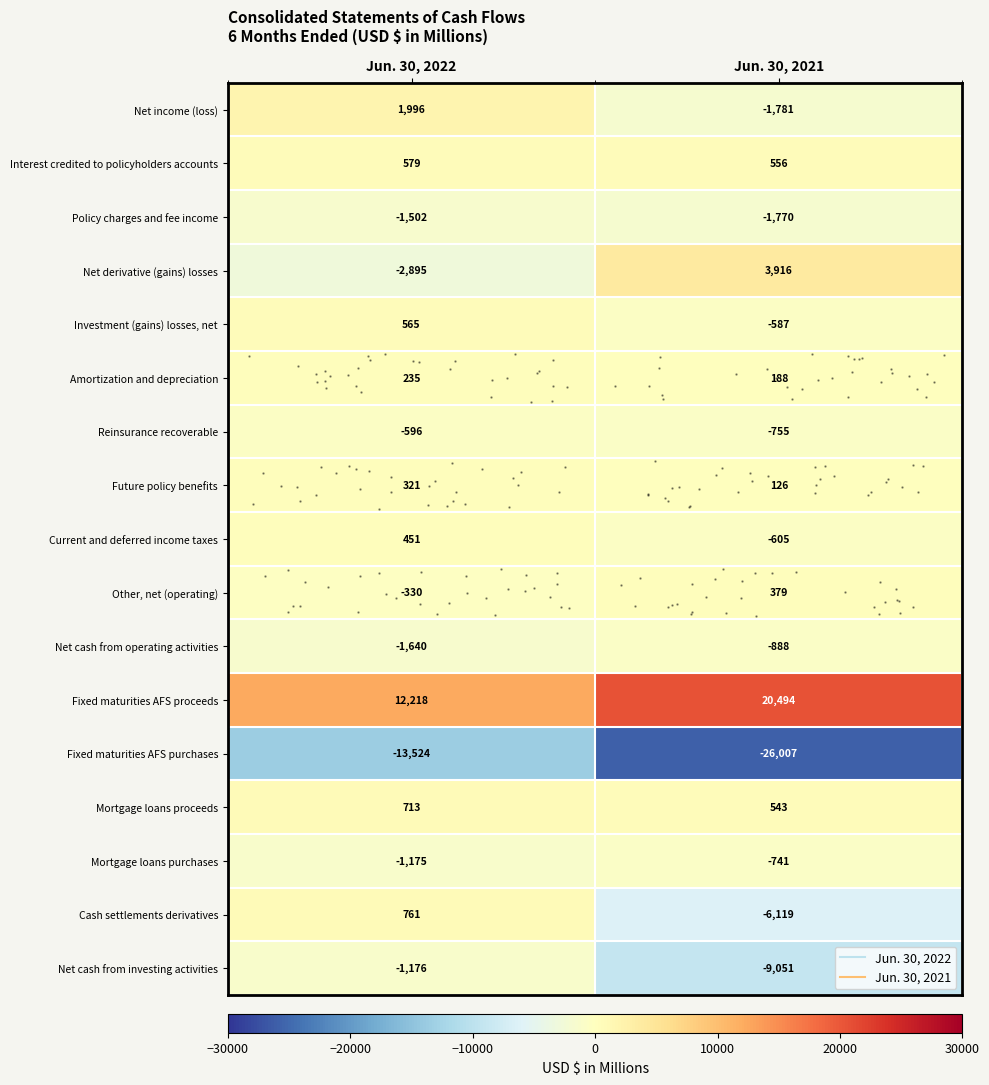

What is the spread (max minus min) of values at Jun. 30, 2022?

25742